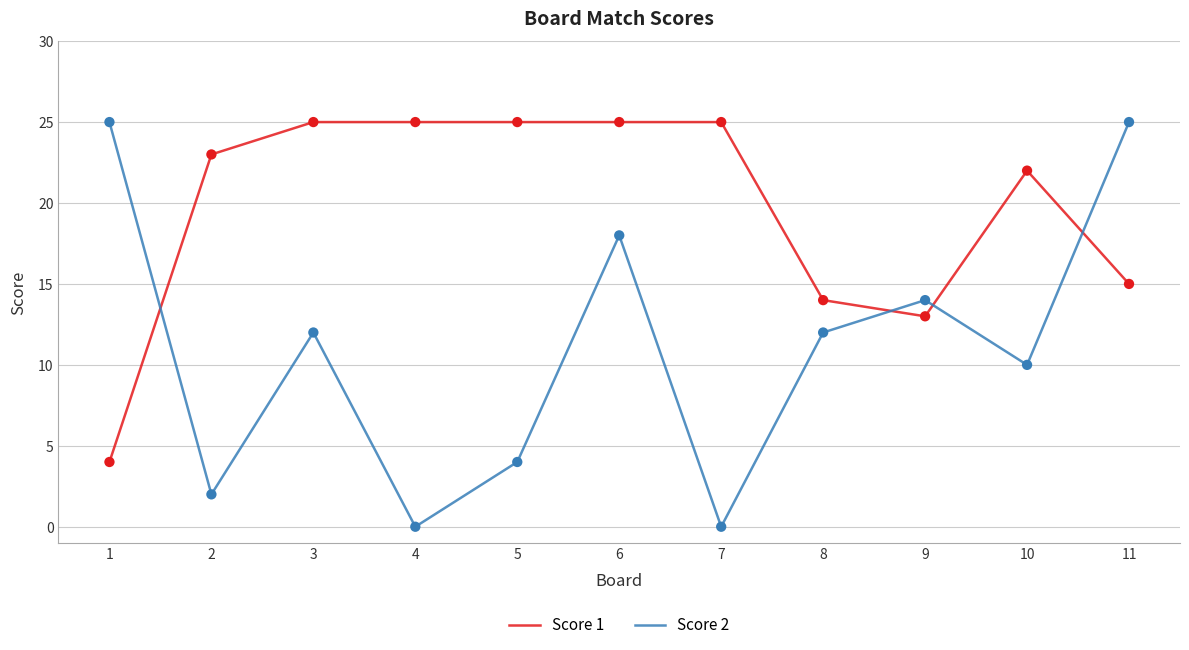

What is the total value across all series at 7?

25